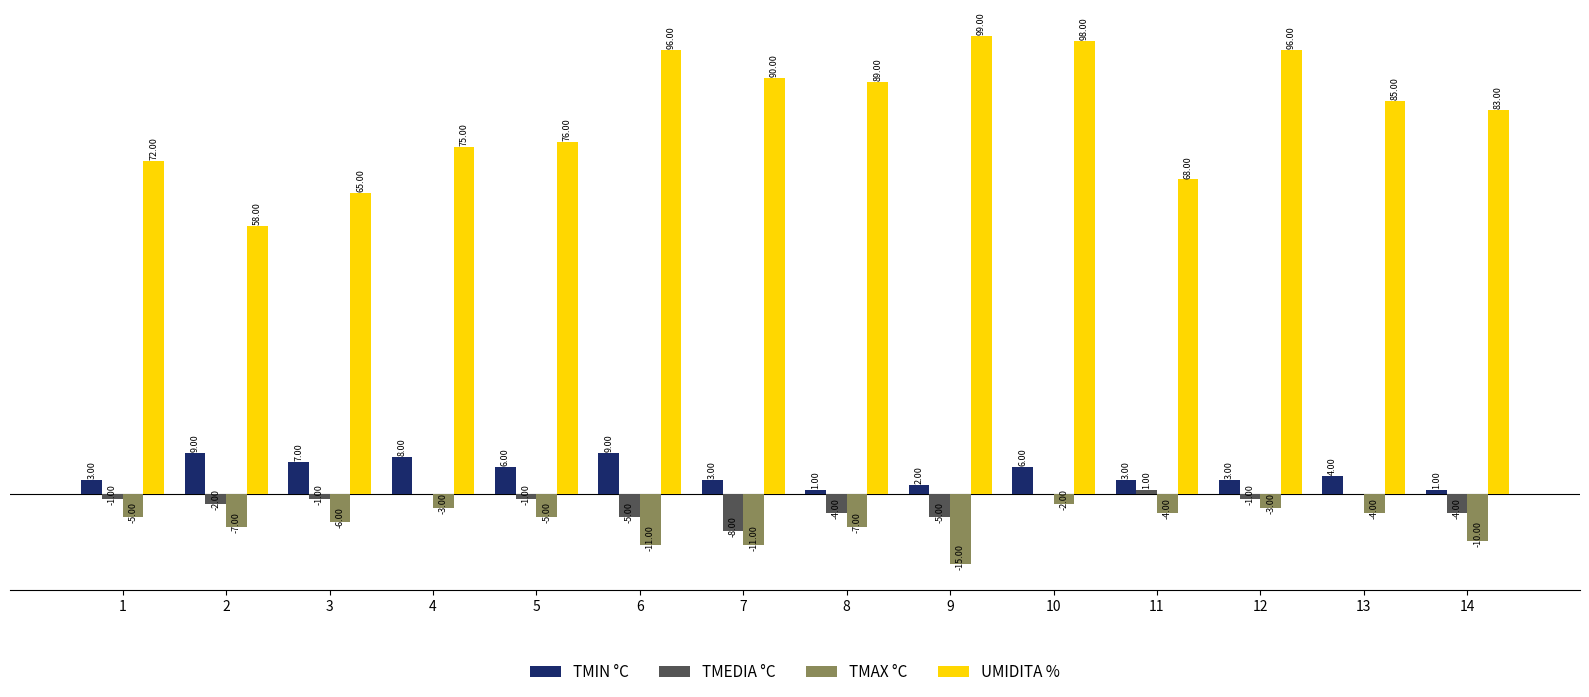

Which series has the largest total across all categories?

UMIDITA %